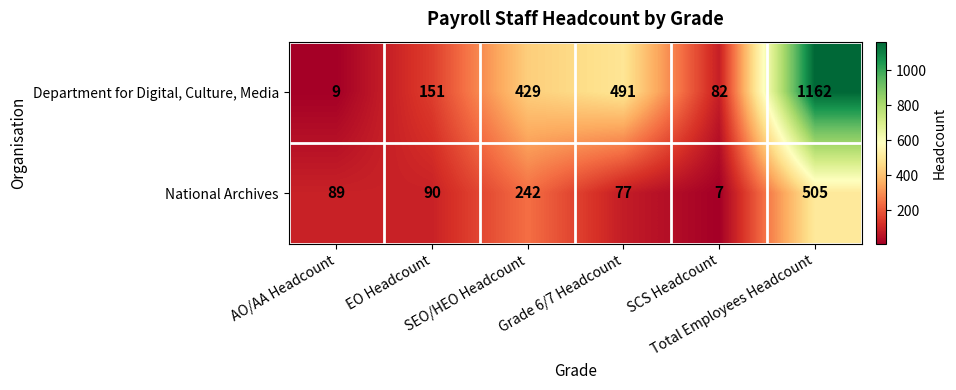

At SEO/HEO Headcount, list the series in order from largest to smallest.

Department for Digital, Culture, Media, National Archives